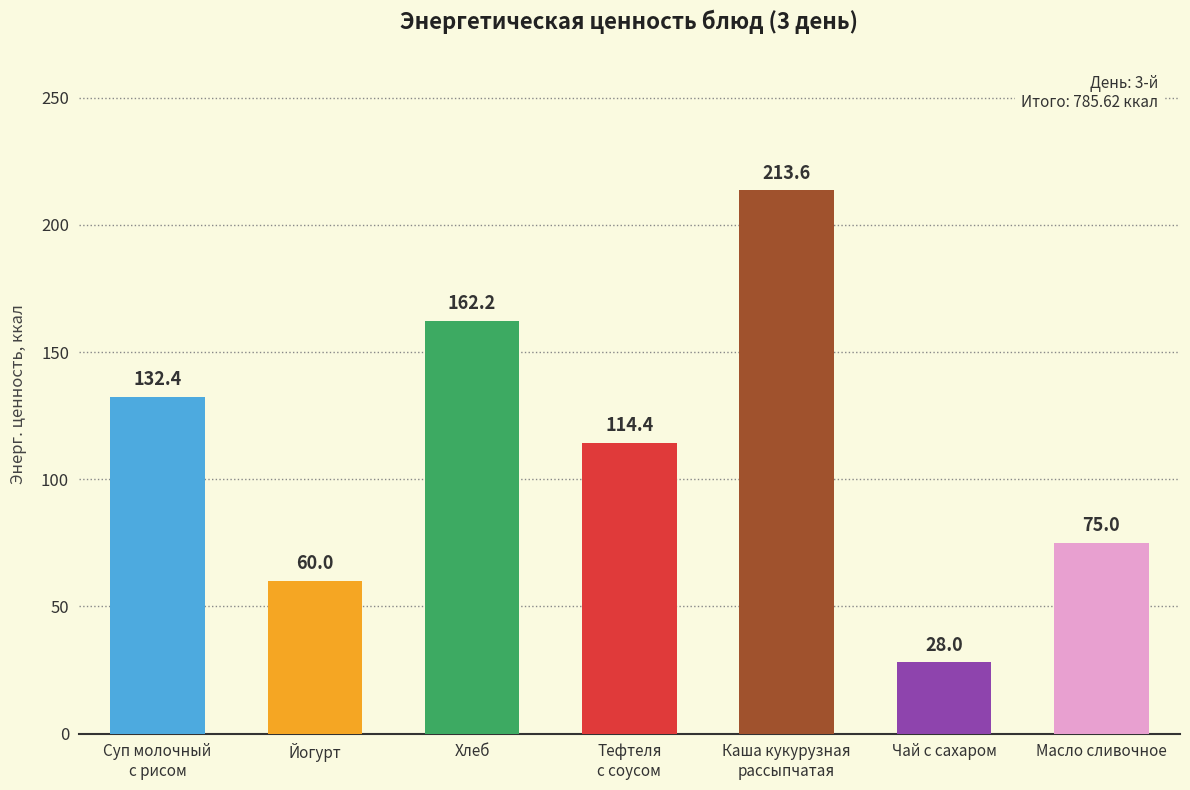

Where does the data first go above 114?

Суп молочный
с рисом